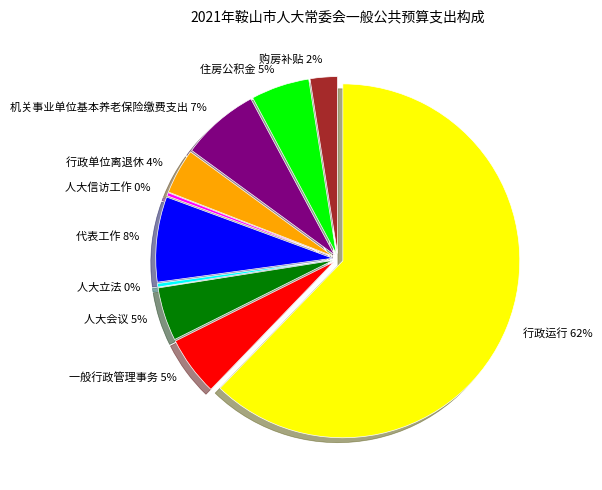

Which has a higher value, 行政运行 or 人大信访工作?

行政运行